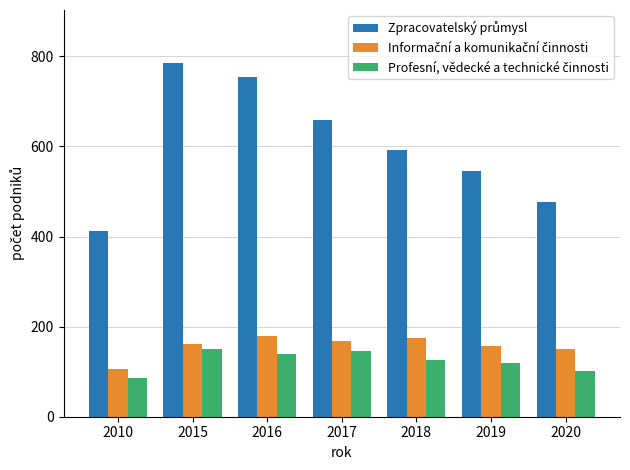

What is the difference between the highest and lowest values at 2017?

512